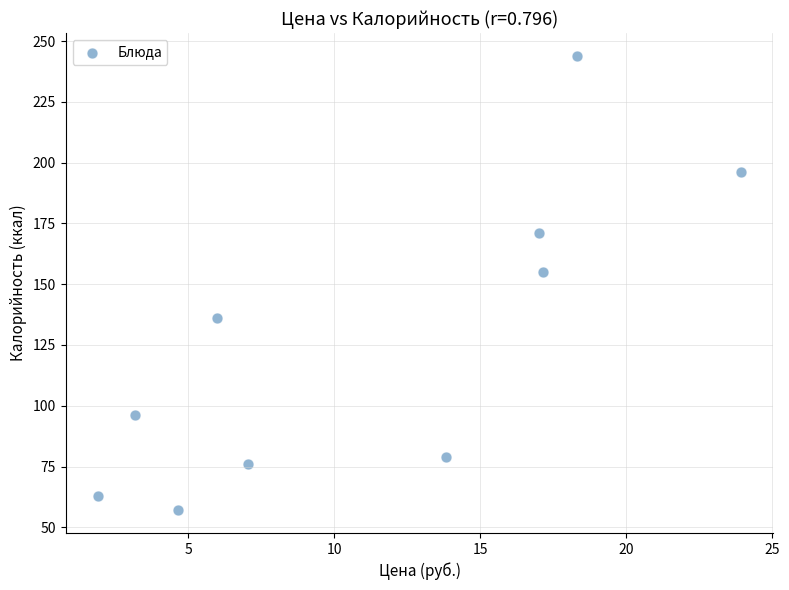

What Y value in the scatter plot is closest to 150?

155